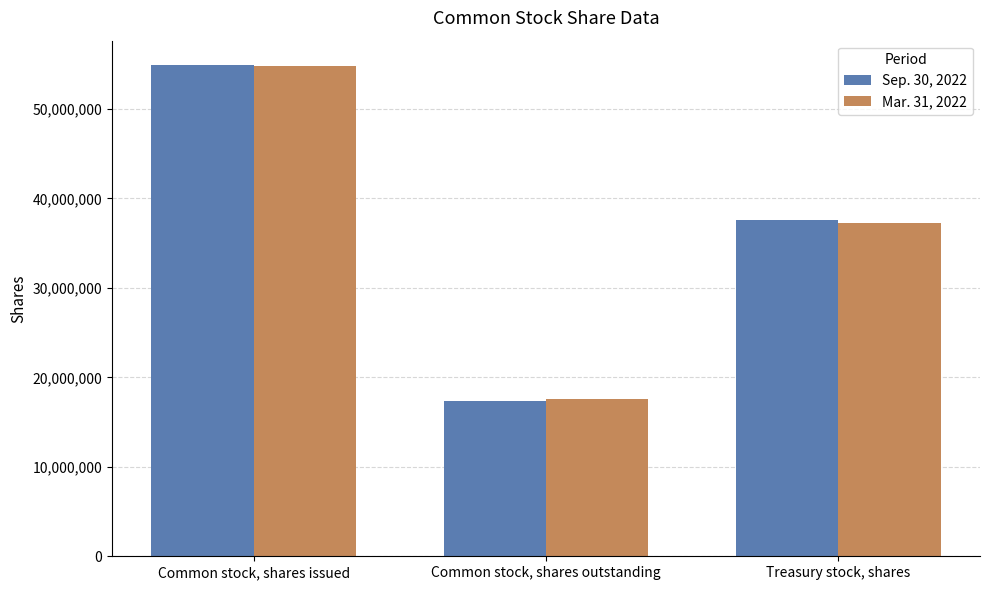

Reading left to right, extract all data points from this chart.

Sep. 30, 2022: Common stock, shares issued=54873202	Common stock, shares outstanding=17314186	Treasury stock, shares=37559016
Mar. 31, 2022: Common stock, shares issued=54788712	Common stock, shares outstanding=17569087	Treasury stock, shares=37219625